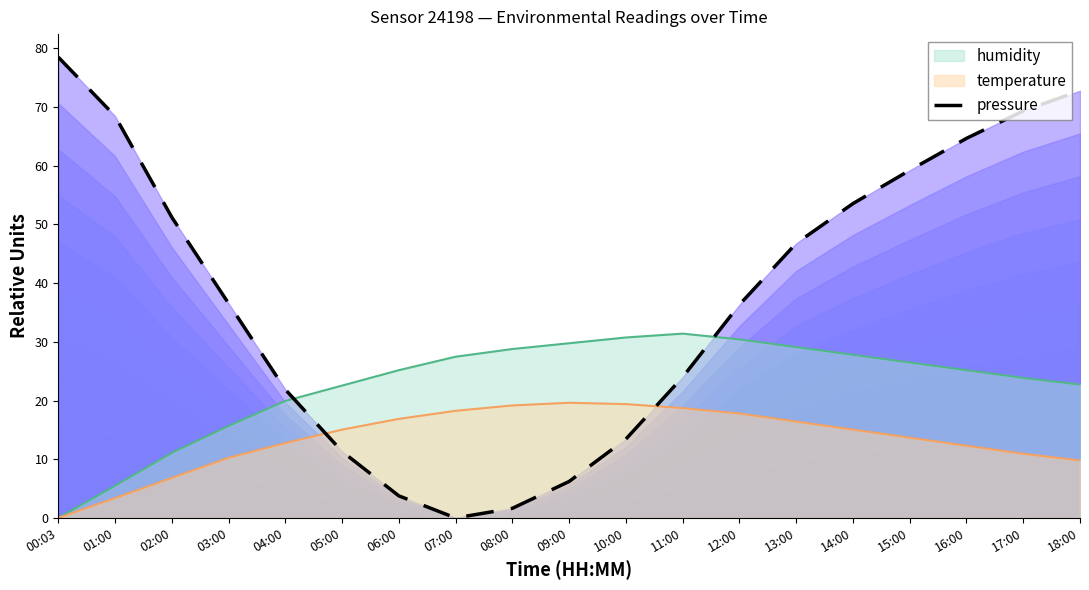

How many points are lower than both their immediate neighbors (excluding endpoints)?

1